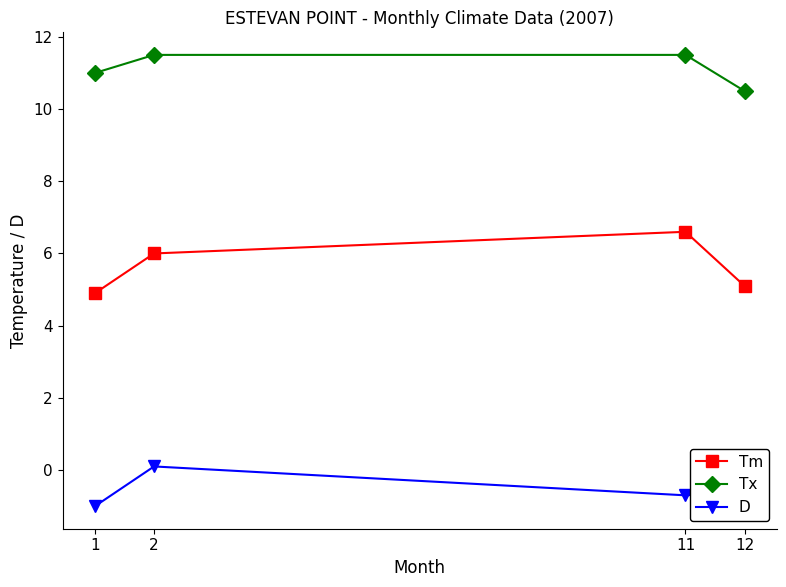

Reading left to right, list all the values displayed in this chart.

Tm: 4.9	6.0	6.6	5.1
Tx: 11.0	11.5	11.5	10.5
D: -1.0	0.1	-0.7	-0.6